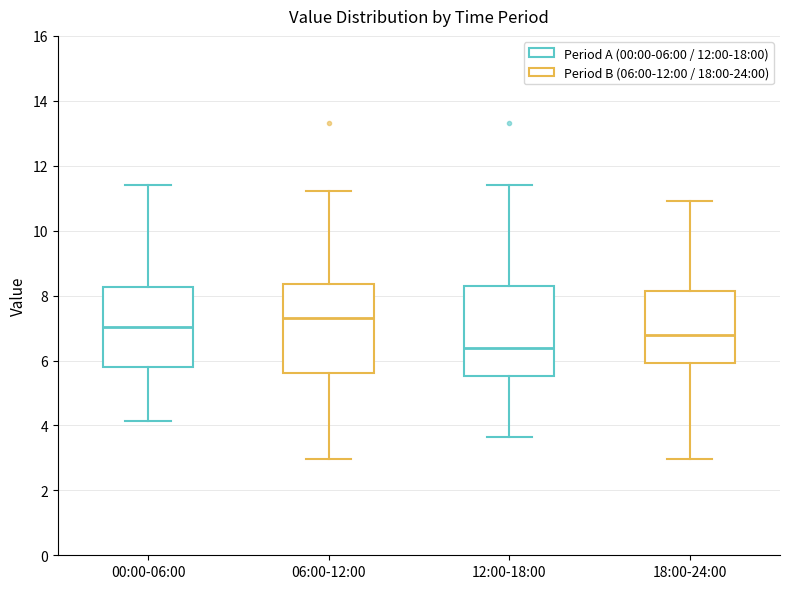

Where is the lower edge of the box for 12:00-18:00 on the y-axis? The values are not printed on the chart, so give them approximately, as read against the axis.

5.6